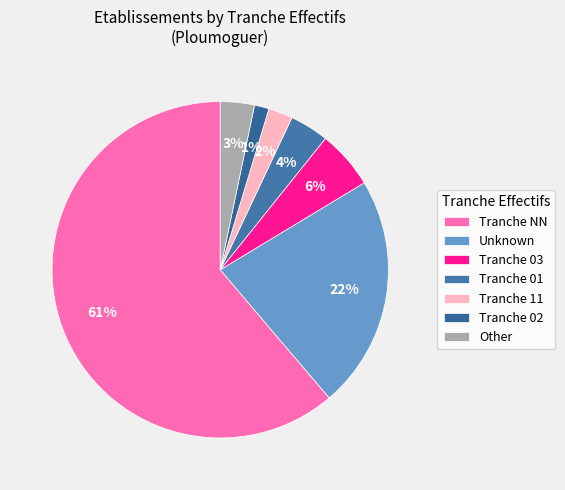

How many slices are in this pie chart?

7